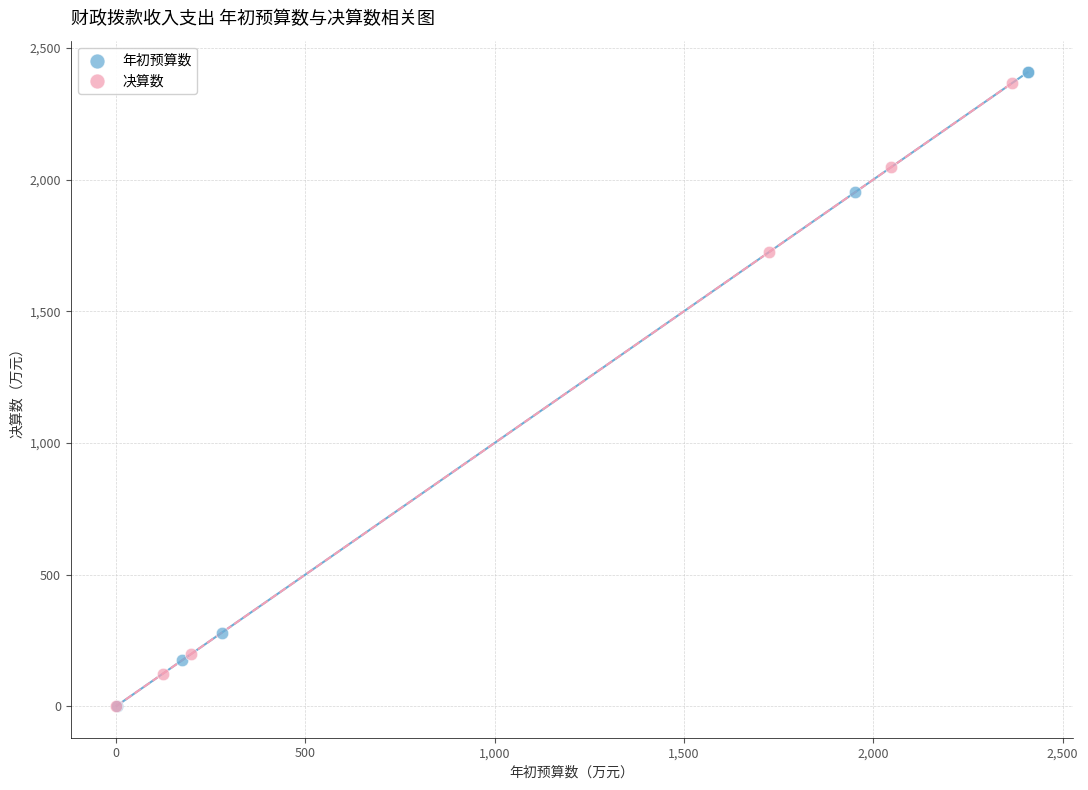

Which series has the largest Y range (max minus min)?

年初预算数